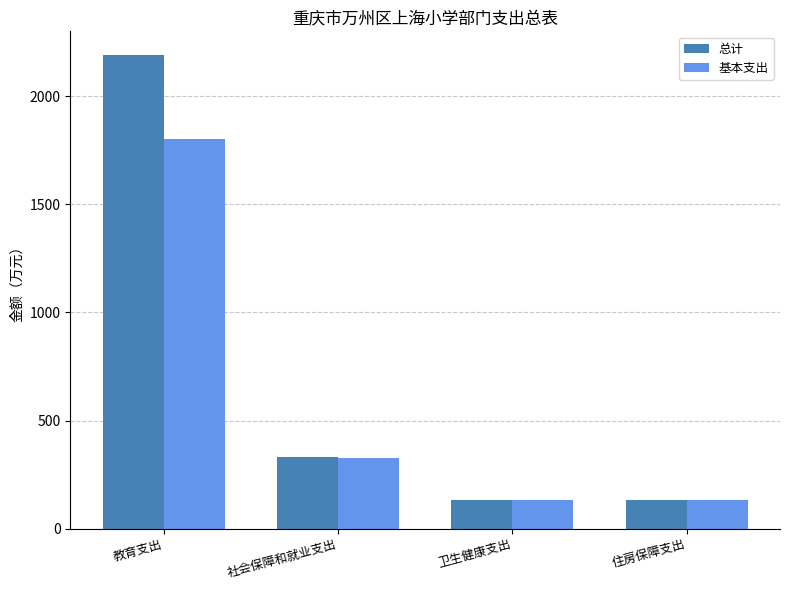

What value does the 总计 series have at 教育支出?

2191.5